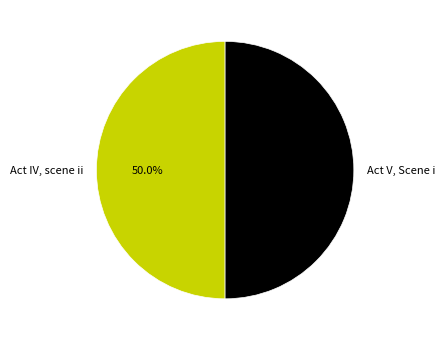

Approximately how many times larger is the value at Act V, Scene i compared to Act IV, scene ii?

1.0